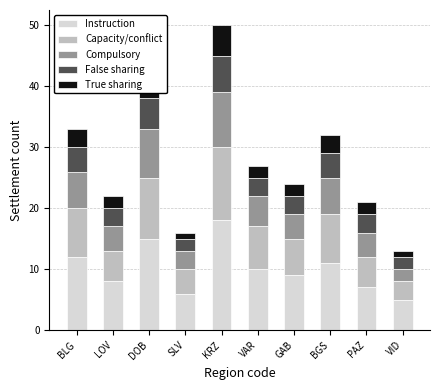

What is the total value across all series at VID?

13